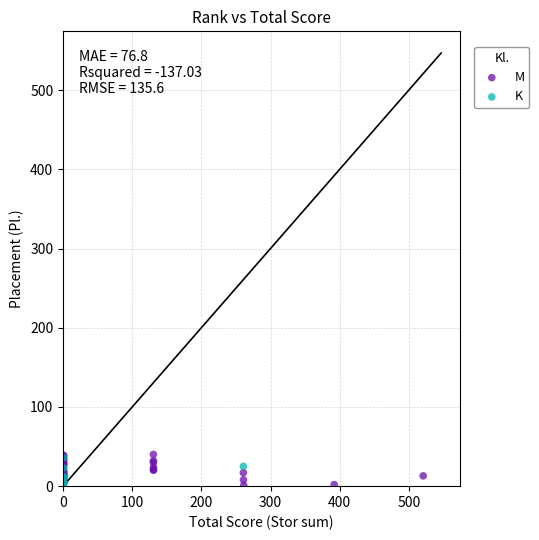

Which series has the largest Y range (max minus min)?

M